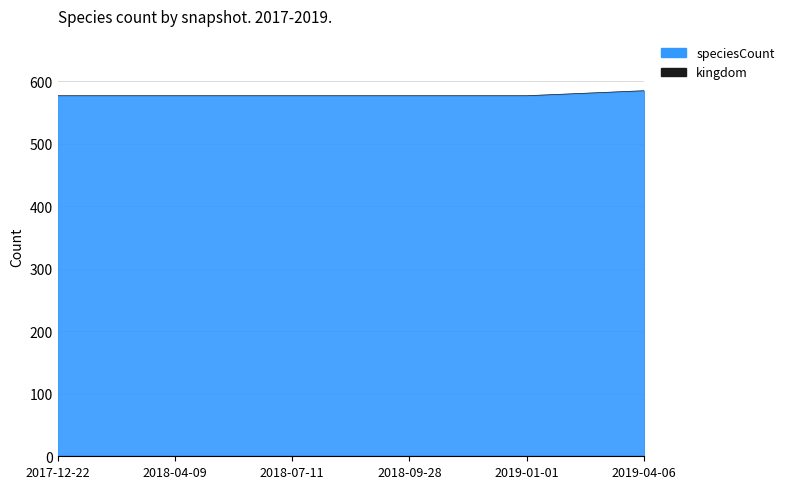

Rank the categories by value from highest to lowest.

2019-04-06, 2017-12-22, 2018-04-09, 2018-07-11, 2018-09-28, 2019-01-01